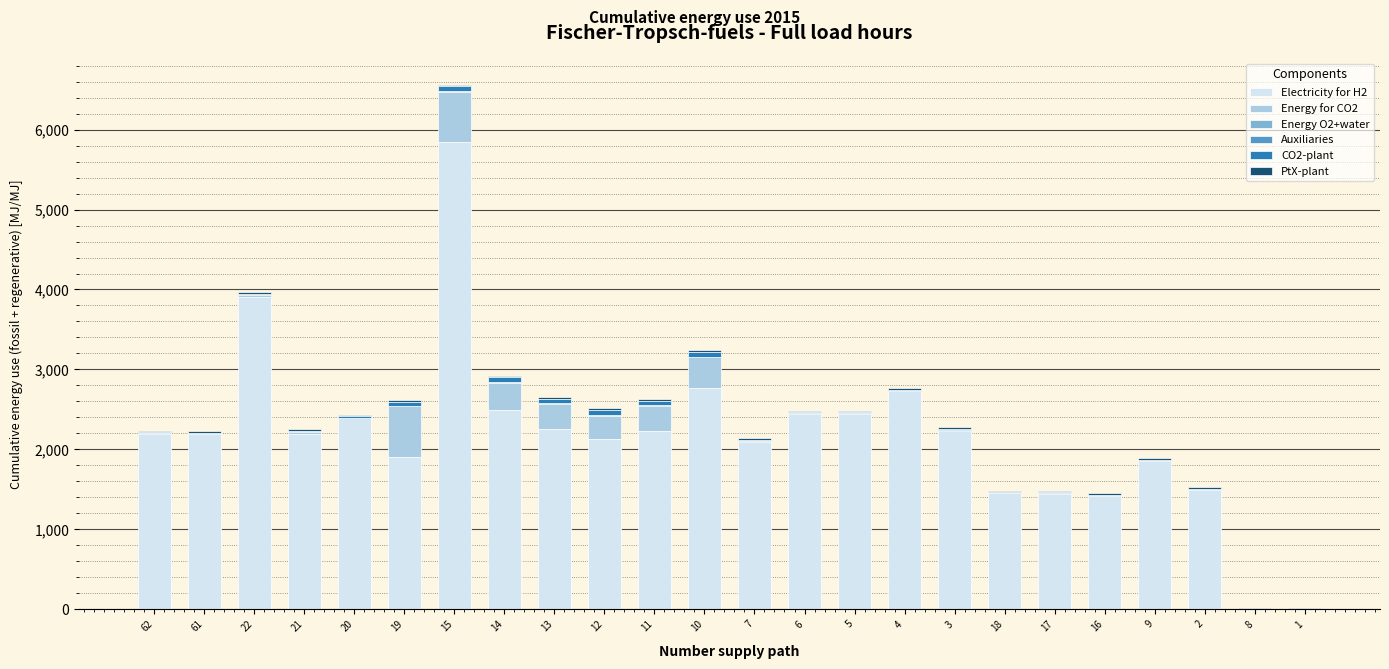

At which category is the sum across all series the highest?

15